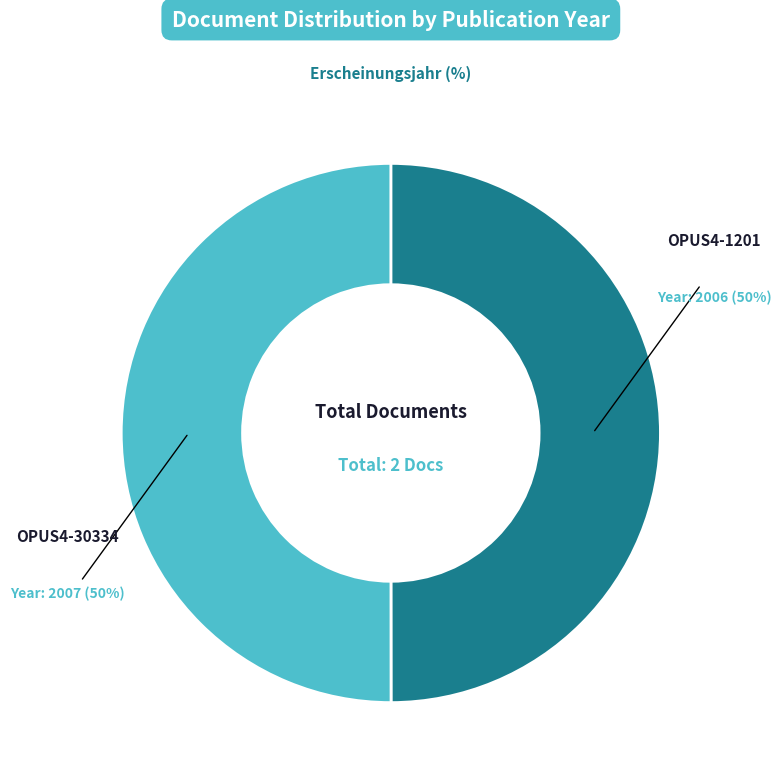

The OPUS4-30334 slice represents 50% of the pie. True or false?

True